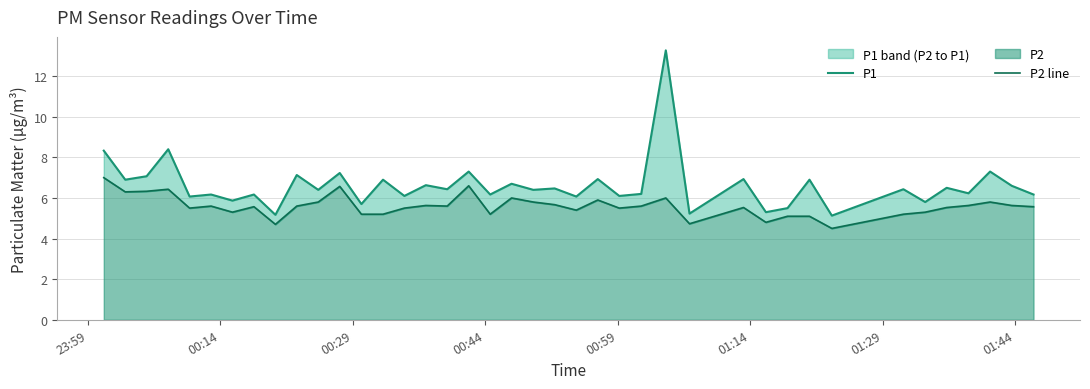

True or false: P1 and P2 line cross at least once.

False